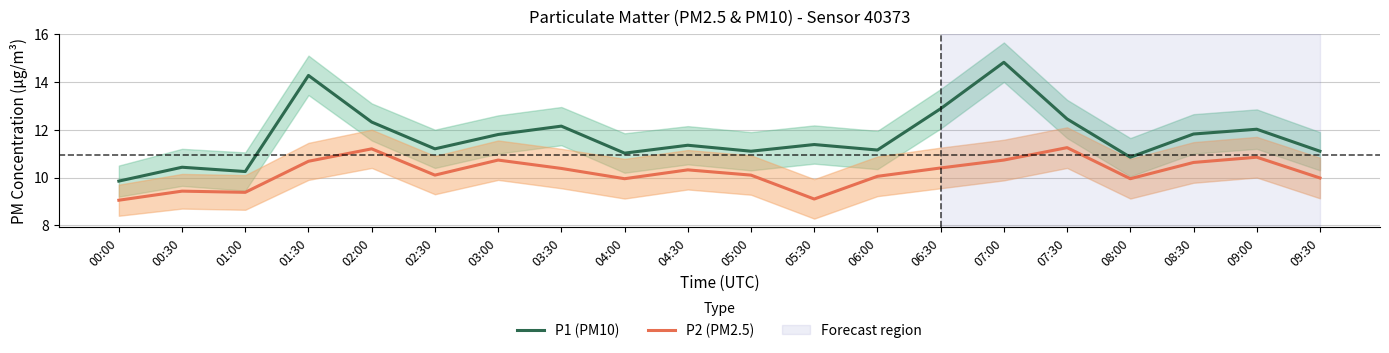

What is the smallest value displayed?

9.1